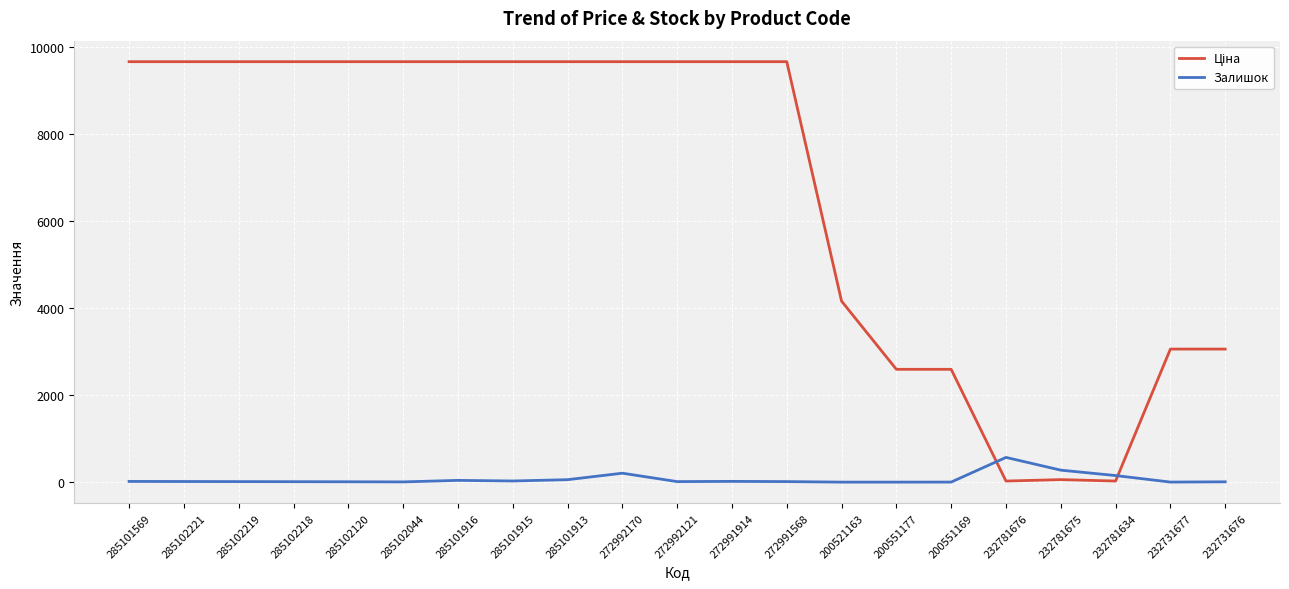

The Залишок series shows 10.0 at 285102120. True or false?

True